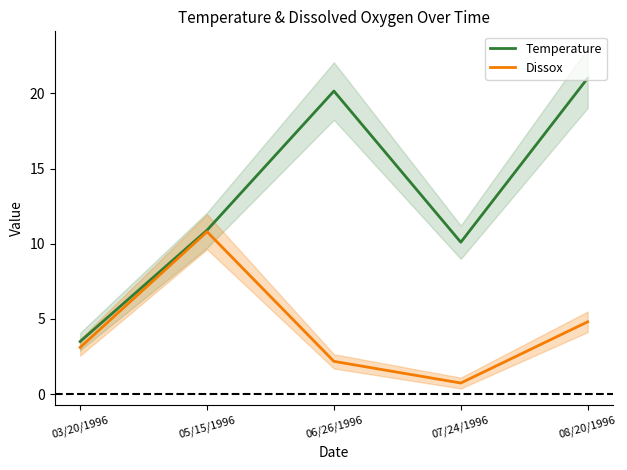

What is the label of the 2nd point from the right?

07/24/1996